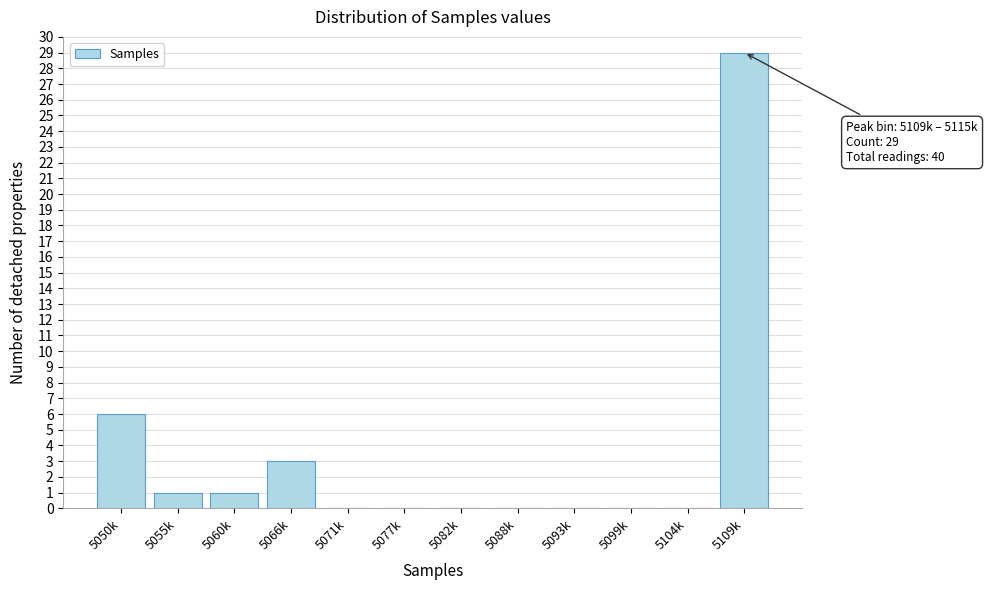

Reading right to left, list all the values displayed in this chart.

5109k=29	5104k=0	5099k=0	5093k=0	5088k=0	5082k=0	5077k=0	5071k=0	5066k=3	5060k=1	5055k=1	5050k=6